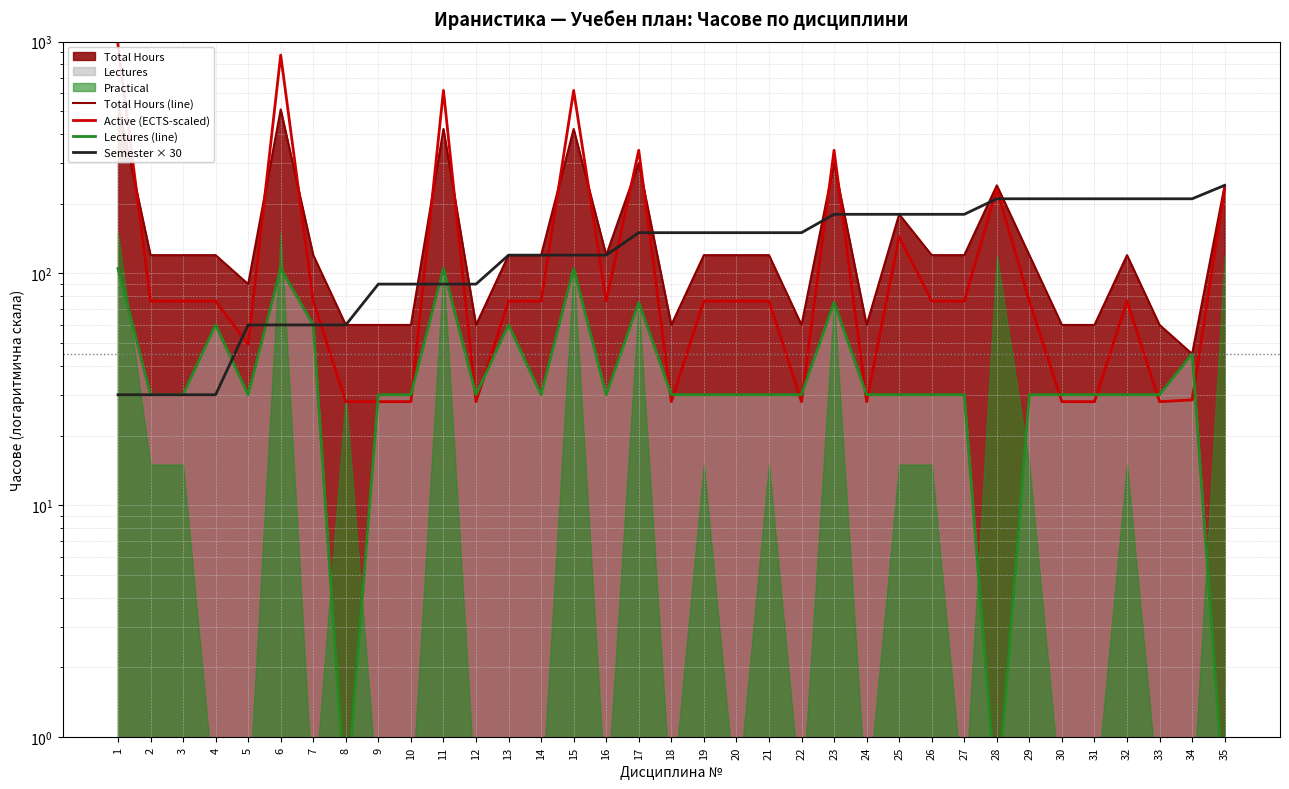

What is the maximum value for Active (ECTS-scaled)?

972.0